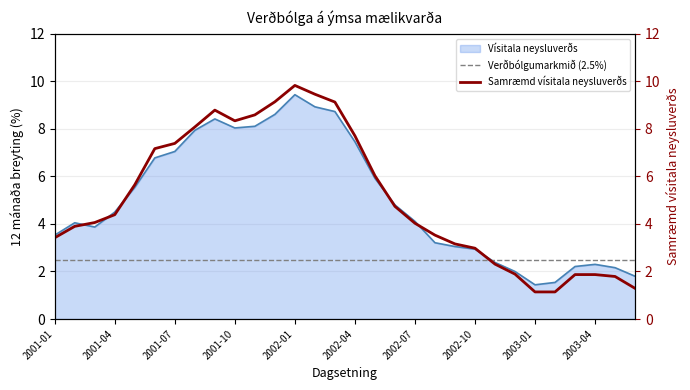

What is the minimum value for Verðbólgumarkmið (2.5%)?

2.5